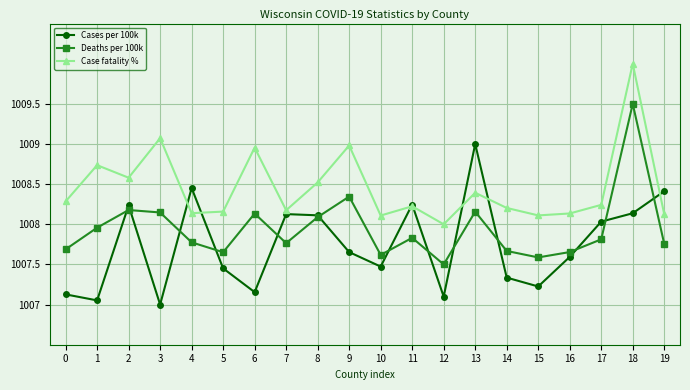

The value of Case fatality % at 18 is 1419.9. True or false?

False